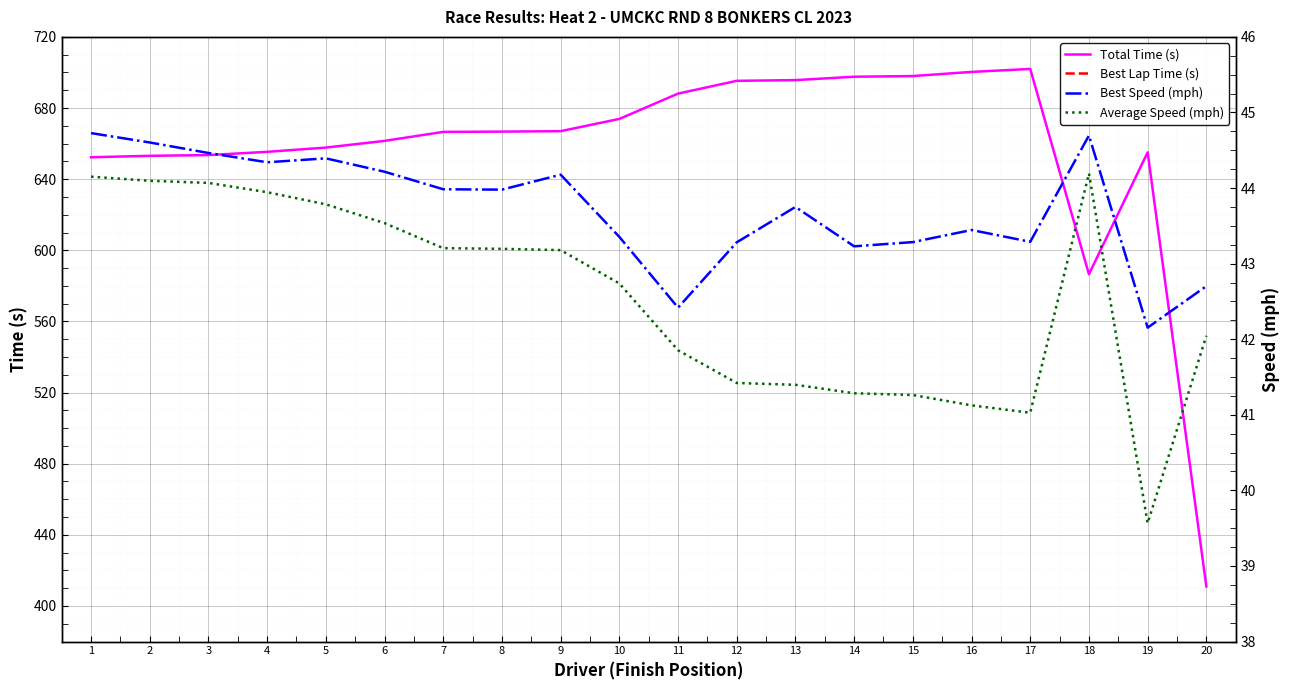

Reading right to left, what are all the values shown in this chart?

Total Time (s): 20=411.0	19=655.1	18=586.5	17=702.0	16=700.3	15=698.0	14=697.6	13=695.7	12=695.3	11=688.1	10=673.9	9=667.0	8=666.7	7=666.6	6=661.5	5=657.8	4=655.4	3=653.5	2=653.1	1=652.3
Best Lap Time (s): 20=67.4	19=68.3	18=64.4	17=66.5	16=66.3	15=66.5	14=66.6	13=65.8	12=66.5	11=67.9	10=66.4	9=65.2	8=65.5	7=65.5	6=65.1	5=64.9	4=65.0	3=64.8	2=64.6	1=64.4
Best Speed (mph): 20=42.7	19=42.2	18=44.7	17=43.3	16=43.4	15=43.3	14=43.2	13=43.8	12=43.3	11=42.4	10=43.4	9=44.2	8=44.0	7=44.0	6=44.2	5=44.4	4=44.3	3=44.5	2=44.6	1=44.7
Average Speed (mph): 20=42.0	19=39.6	18=44.2	17=41.0	16=41.1	15=41.3	14=41.3	13=41.4	12=41.4	11=41.9	10=42.7	9=43.2	8=43.2	7=43.2	6=43.5	5=43.8	4=43.9	3=44.1	2=44.1	1=44.2